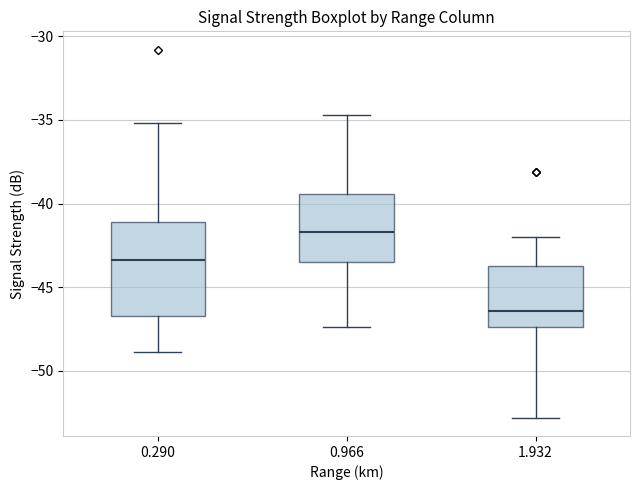

Which box is the tallest, from its lower edge to its upper edge?

0.290